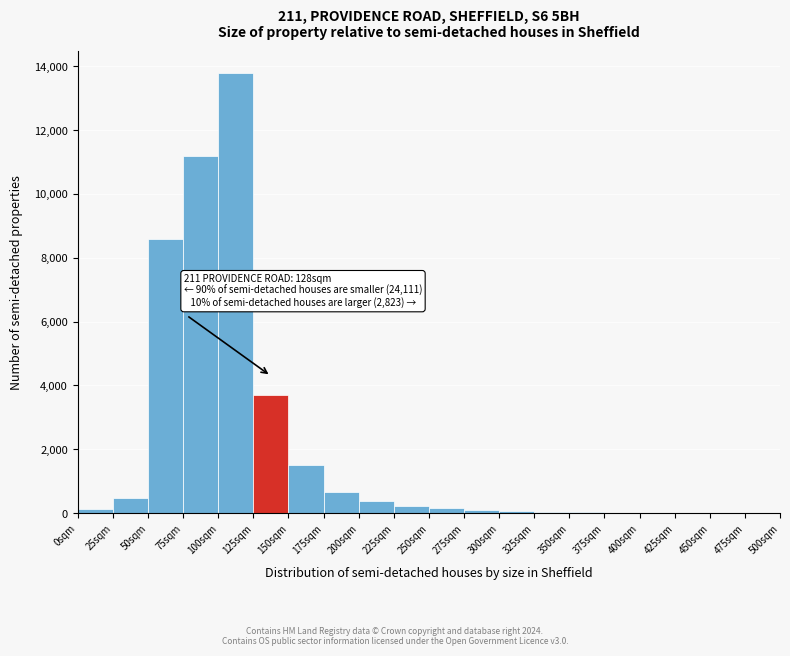

Which range on the x-axis has the tallest bar?

100 to 125